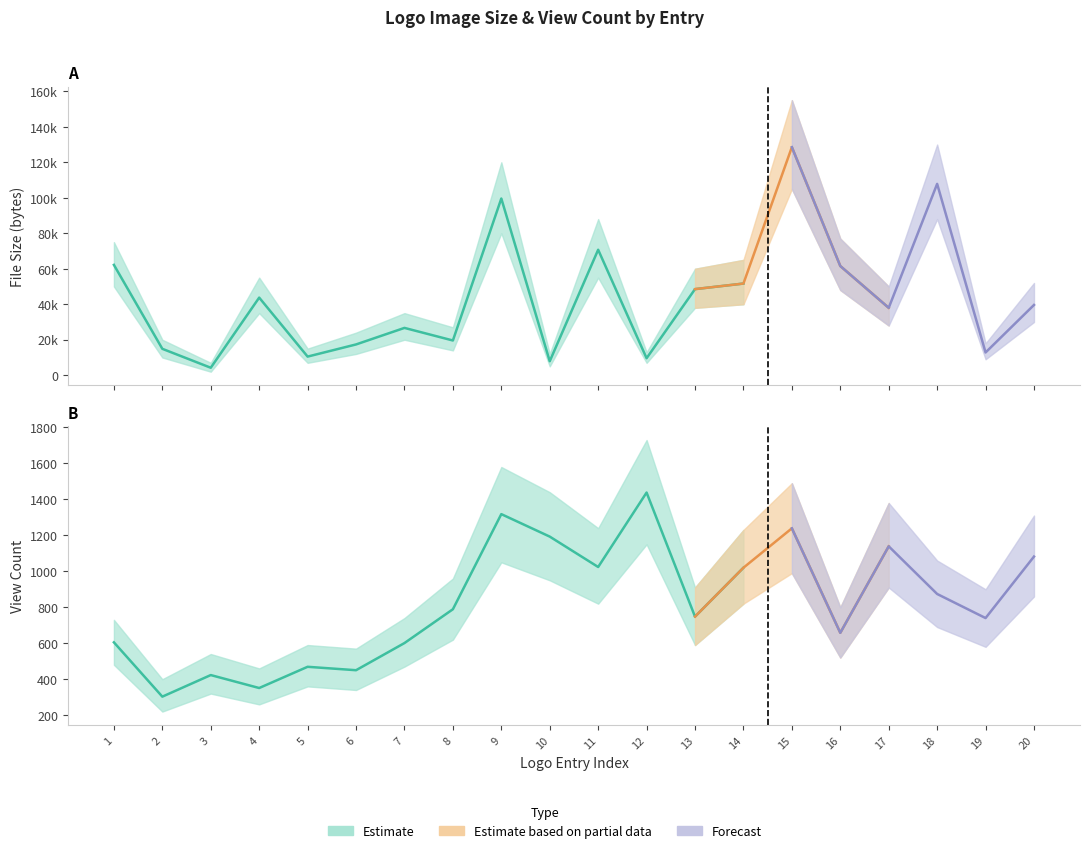

List the series in order of their overall mean, highest first.

logo_image.size, logo.view